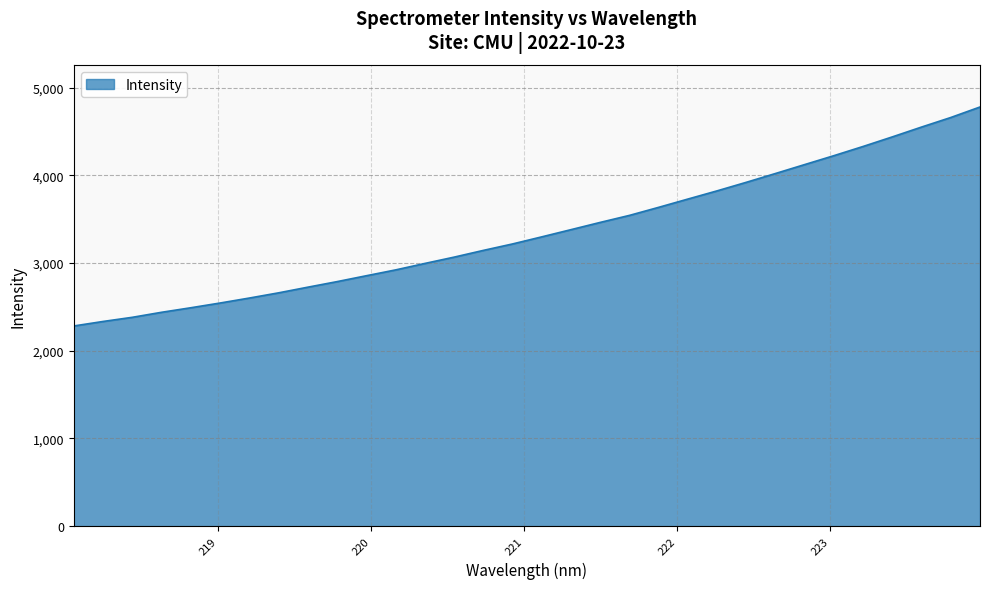

What is the smallest value displayed?

2282.8